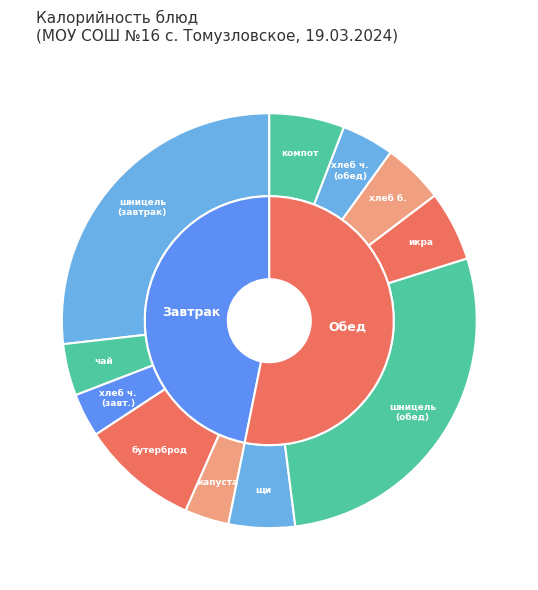

True or false: щи из свежей капусты accounts for 5% of the total.

True